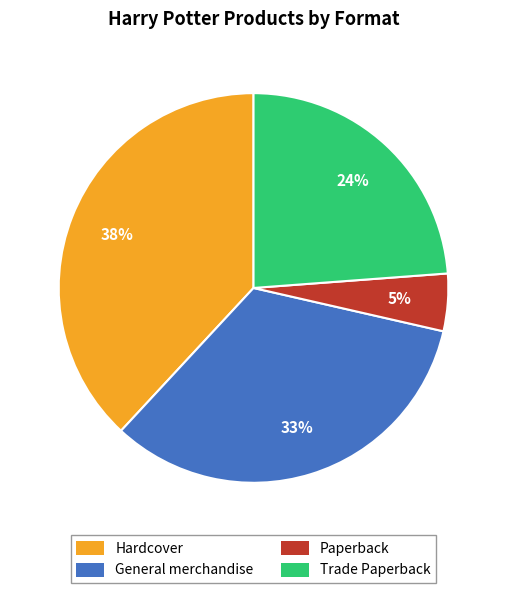

To the nearest percent, what is the average slice percentage?

25%